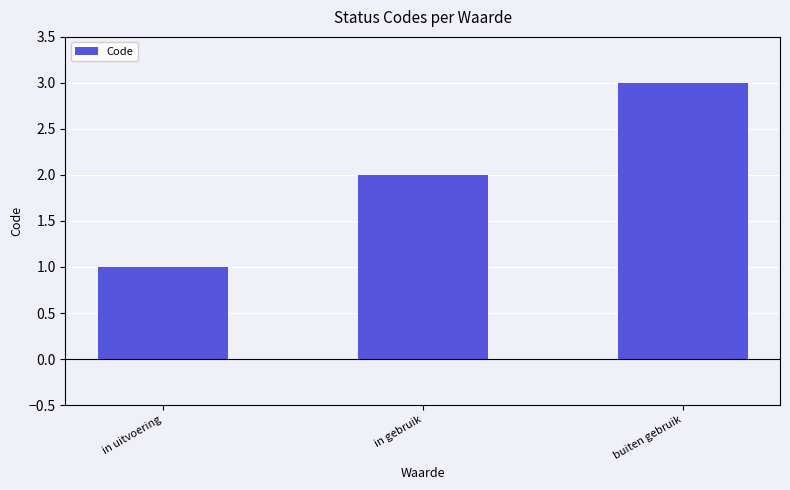

Does the chart contain any negative values?

No